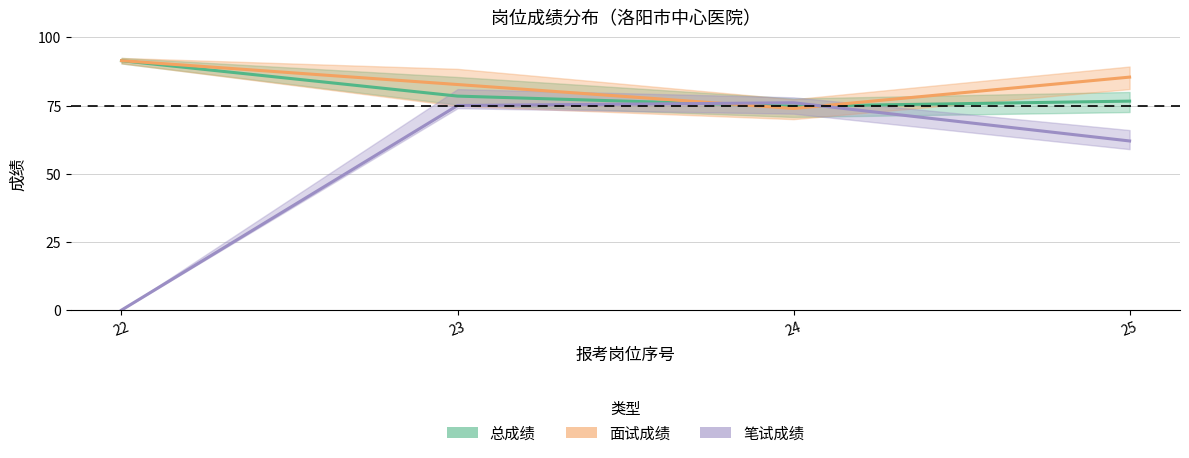

What are all the series names shown in the legend?

总成绩, 面试成绩, 笔试成绩